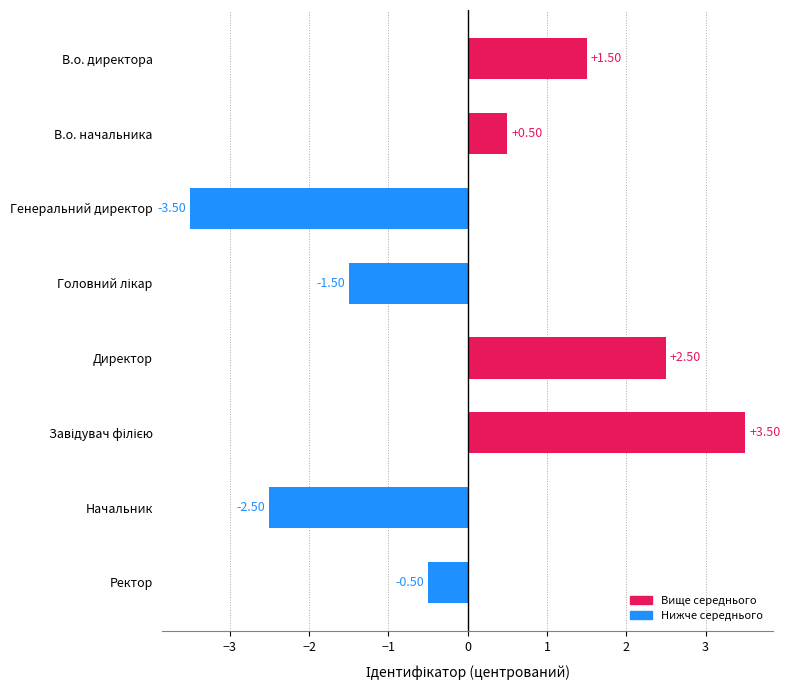

How many values are below zero?

4